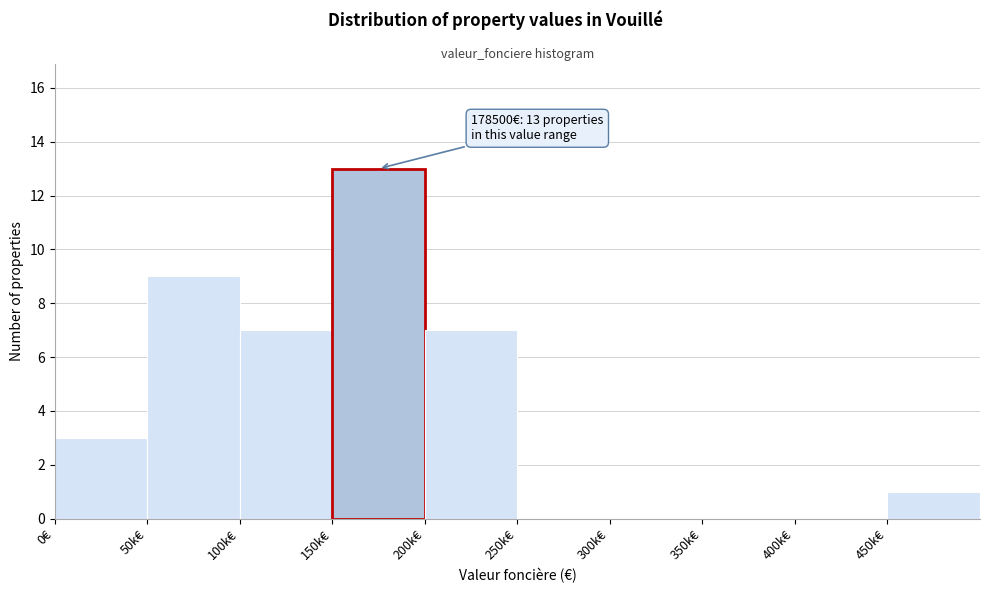

Reading right to left, transcribe all the data shown in this chart.

450k€=1	400k€=0	350k€=0	300k€=0	250k€=0	200k€=7	150k€=13	100k€=7	50k€=9	0€=3